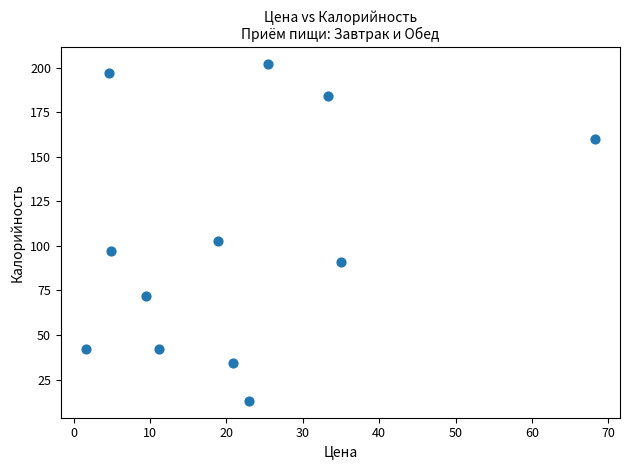

What is the average Y value?

103